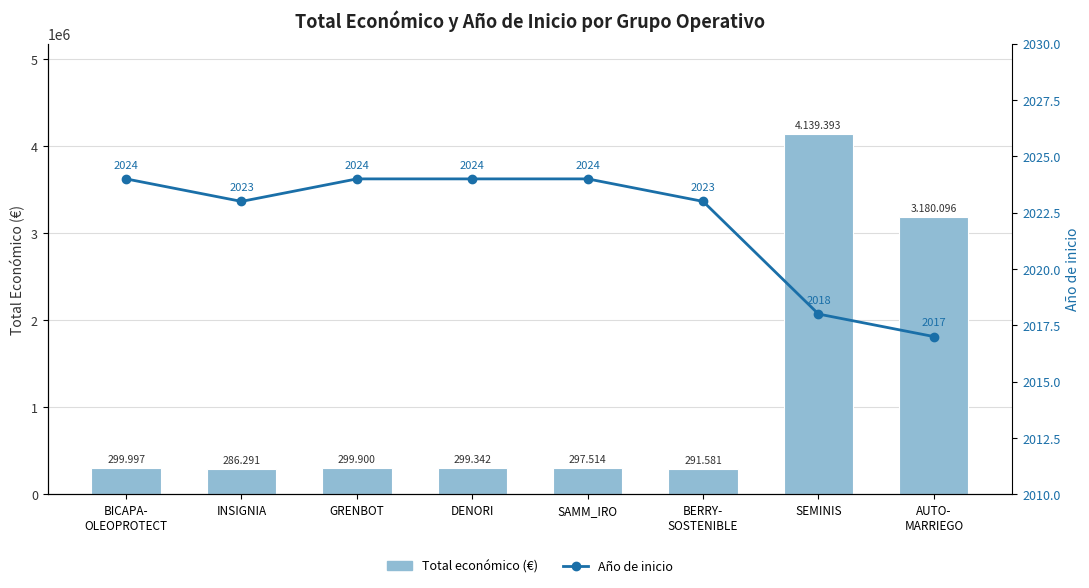

Is the value of Año de inicio at SAMM_IRO greater than the value of Total económico (€) at SEMINIS?

No